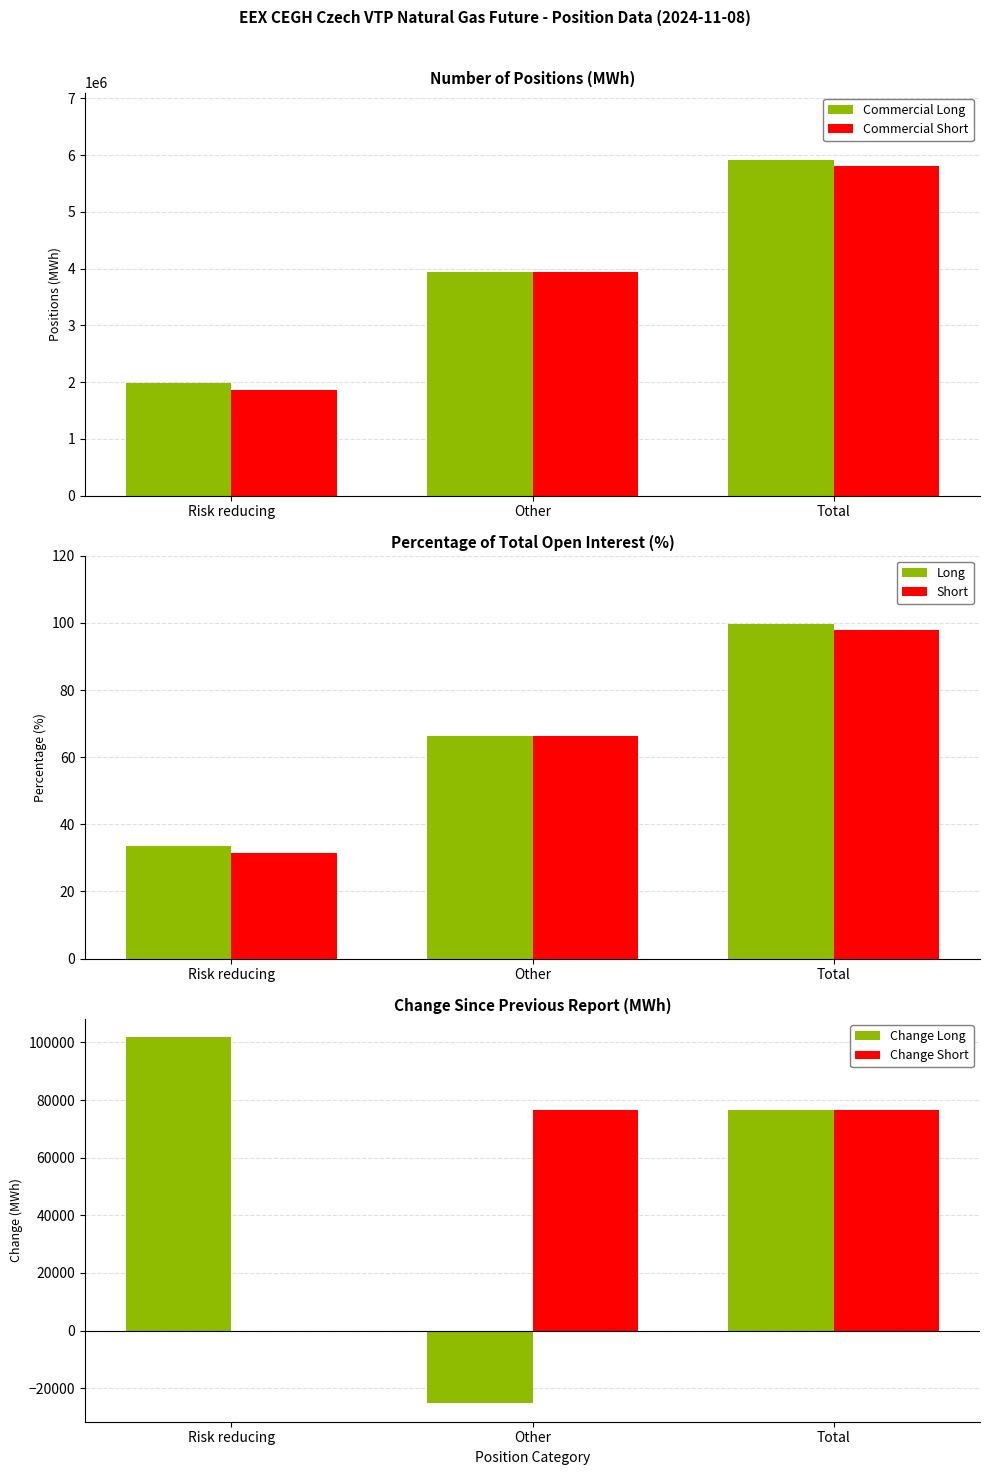

Which series has the widest spread of values?

Commercial Short